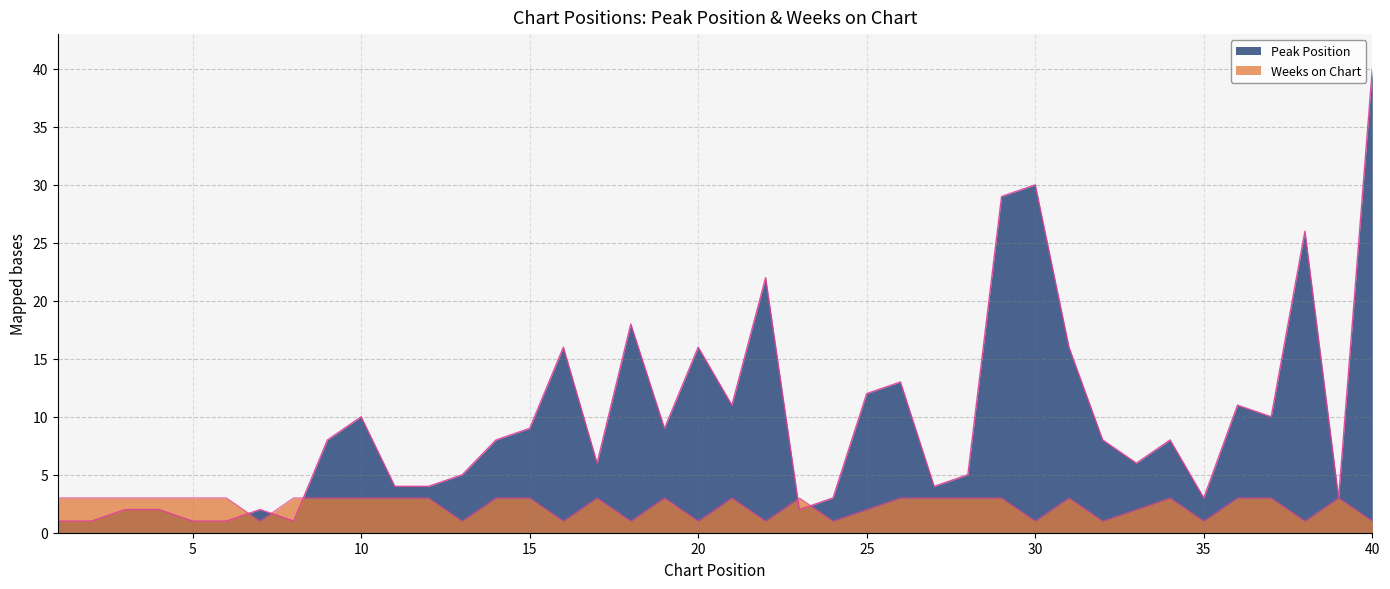

True or false: Weeks on Chart and Peak Position cross at least once.

True